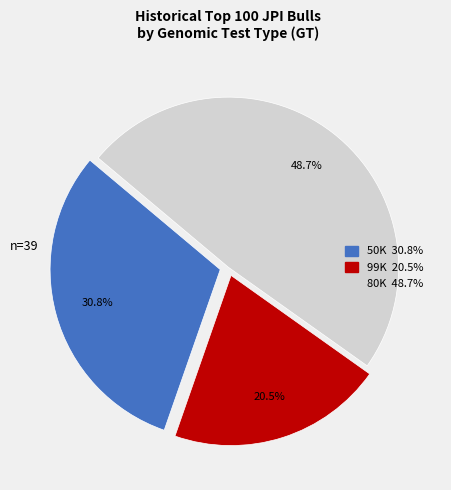

What is the ratio of the value at 80K to the value at 99K?

2.4